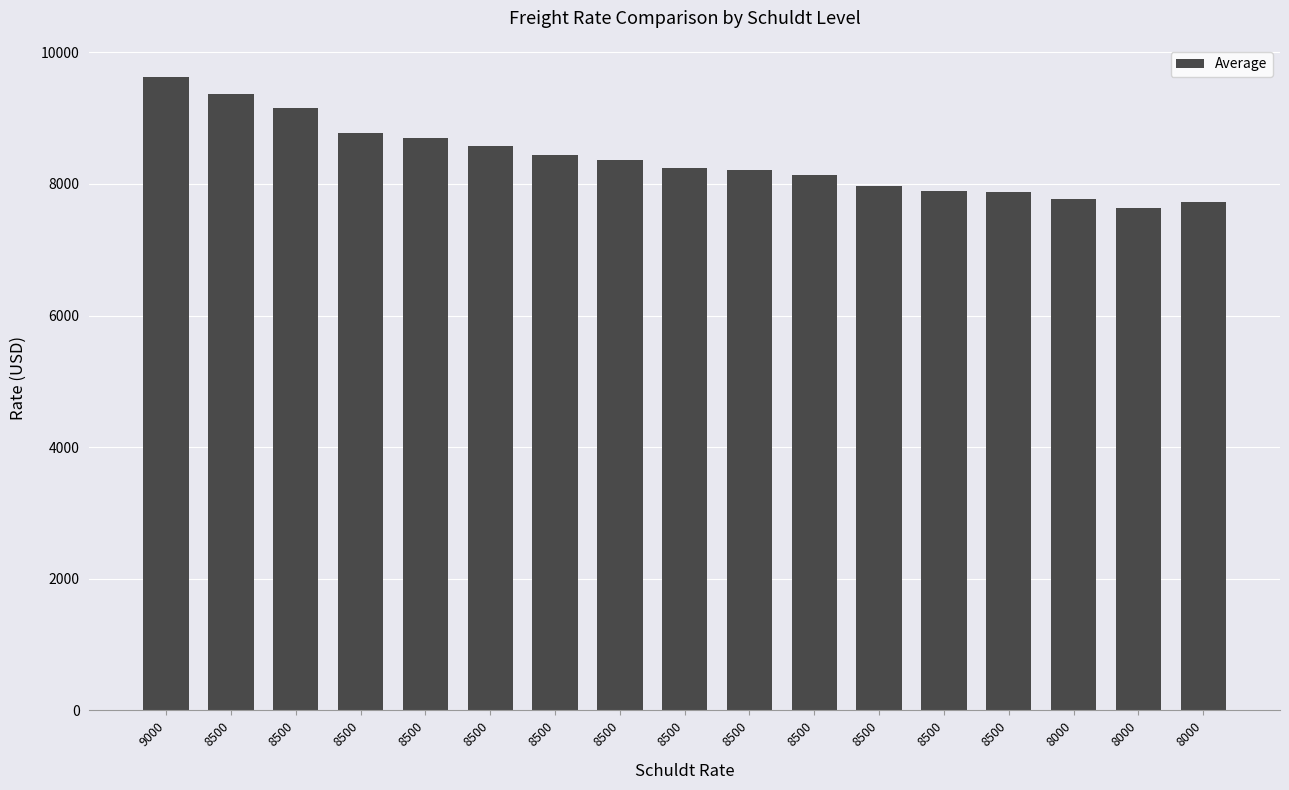

Approximately how many times larger is the value at 8000 compared to 8500?

0.8